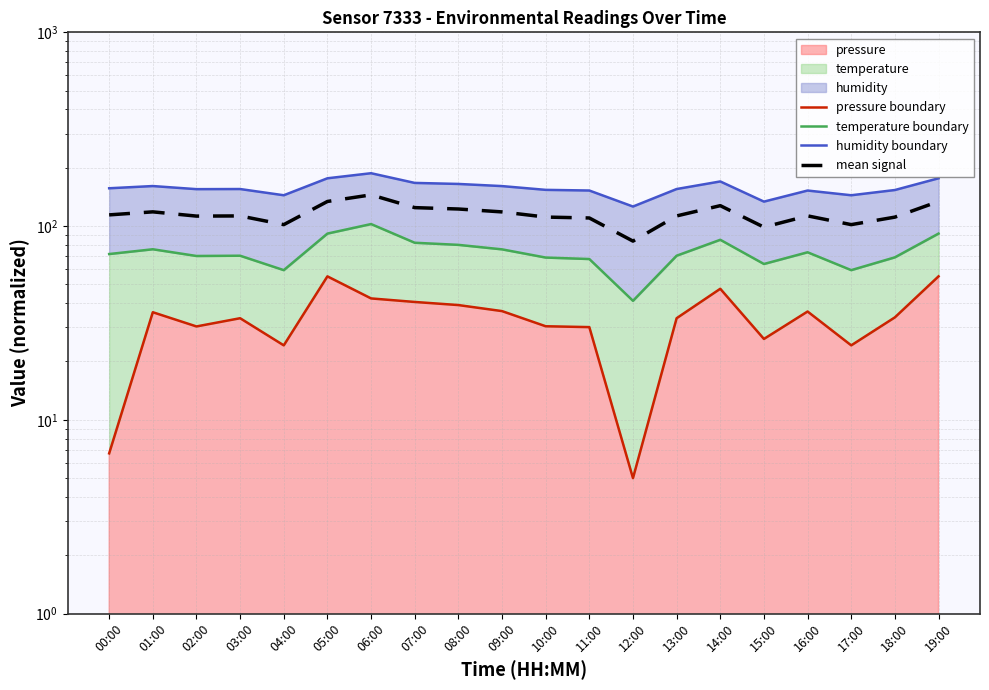

The mean signal series shows 74.4 at 18:00. True or false?

False